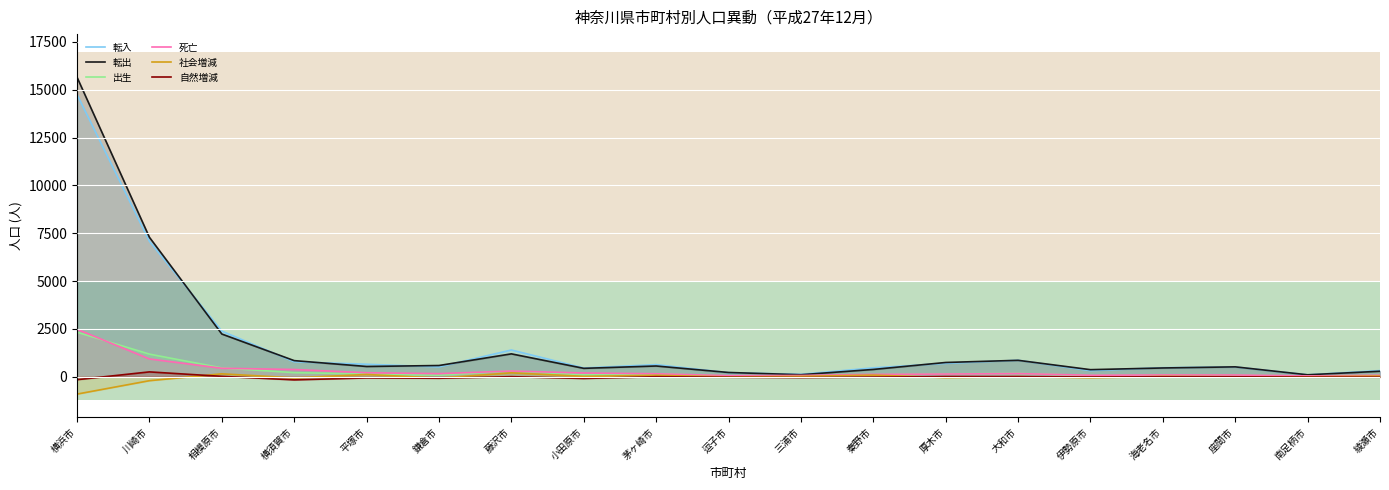

Rank the series at 伊勢原市 from highest to lowest value.

転出, 転入, 死亡, 出生, 自然増減, 社会増減